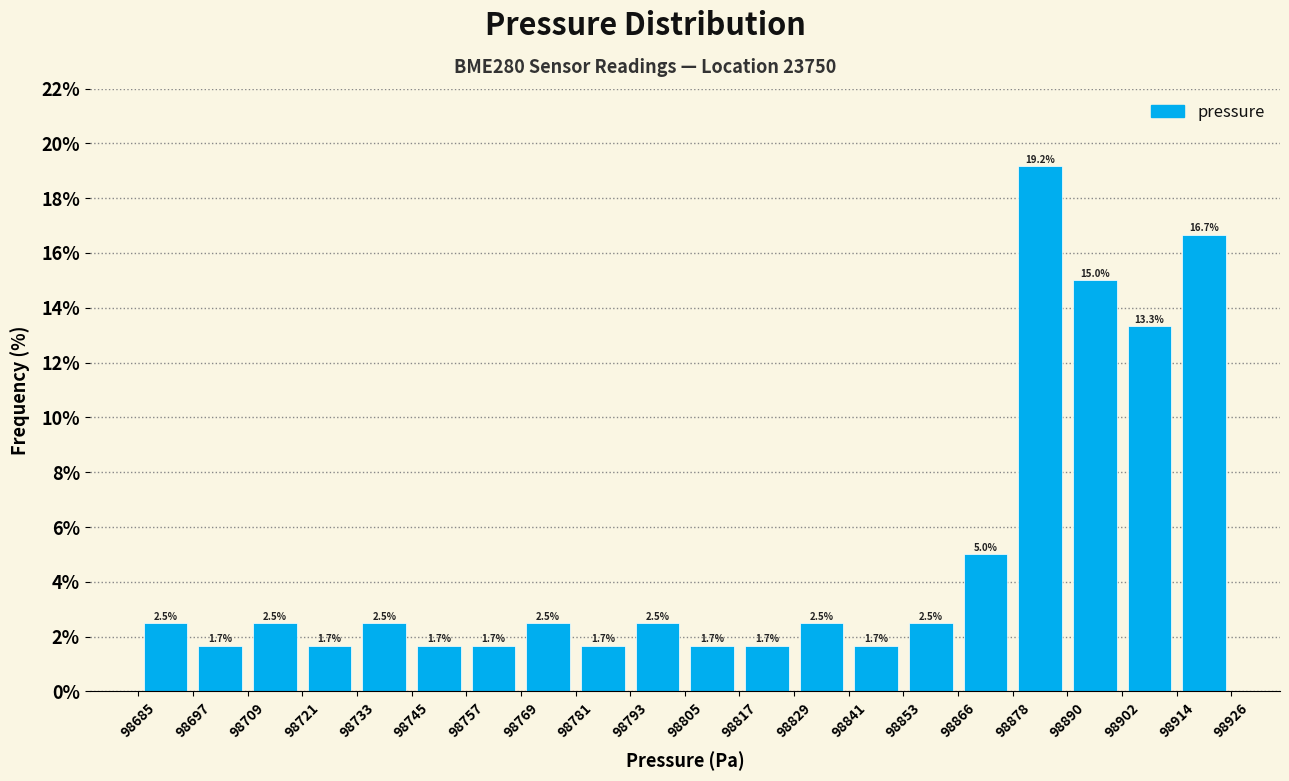

Reading left to right, transcribe this chart: for each bar, give the range it covers on the x-axis and its height.

98685 to 98697: 2.5
98697 to 98709: 1.7
98709 to 98721: 2.5
98721 to 98733: 1.7
98733 to 98745: 2.5
98745 to 98757: 1.7
98757 to 98769: 1.7
98769 to 98781: 2.5
98781 to 98793: 1.7
98793 to 98805: 2.5
98805 to 98817: 1.7
98817 to 98829: 1.7
98829 to 98841: 2.5
98841 to 98853: 1.7
98853 to 98866: 2.5
98866 to 98878: 5.0
98878 to 98890: 19.2
98890 to 98902: 15.0
98902 to 98914: 13.3
98914 to 98926: 16.7